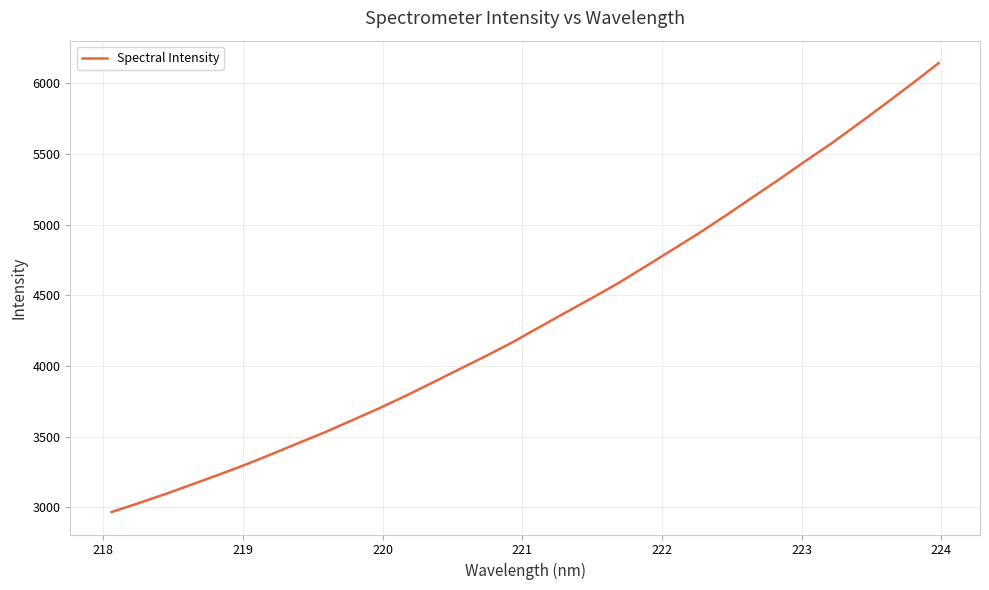

What is the difference between the maximum and minimum values?

3174.8